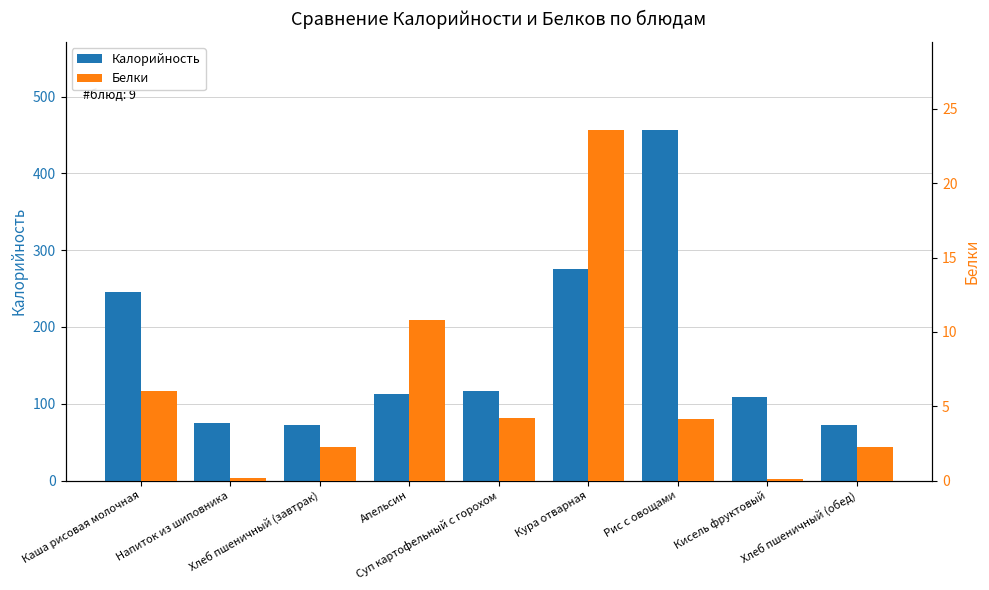

The value of Калорийность at Хлеб пшеничный (обед) is 72.0. True or false?

True